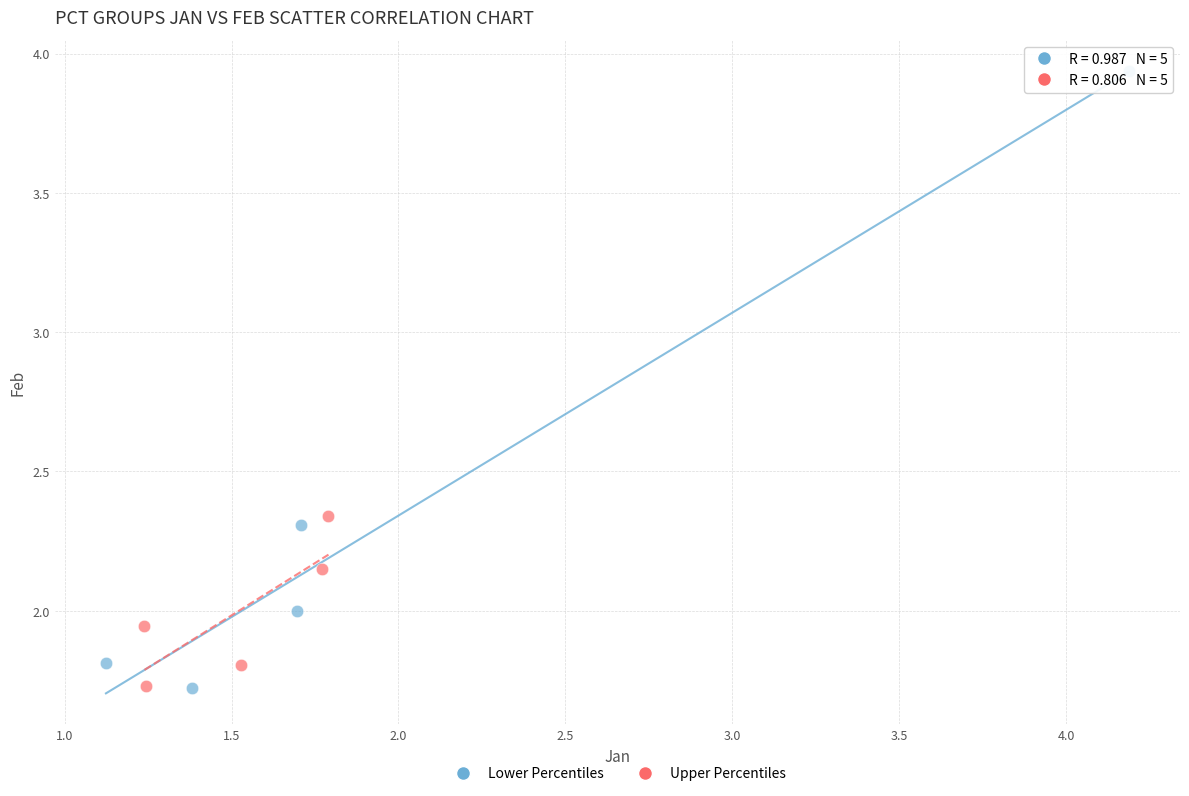

Which series contains the highest Y value?

Lower Percentiles